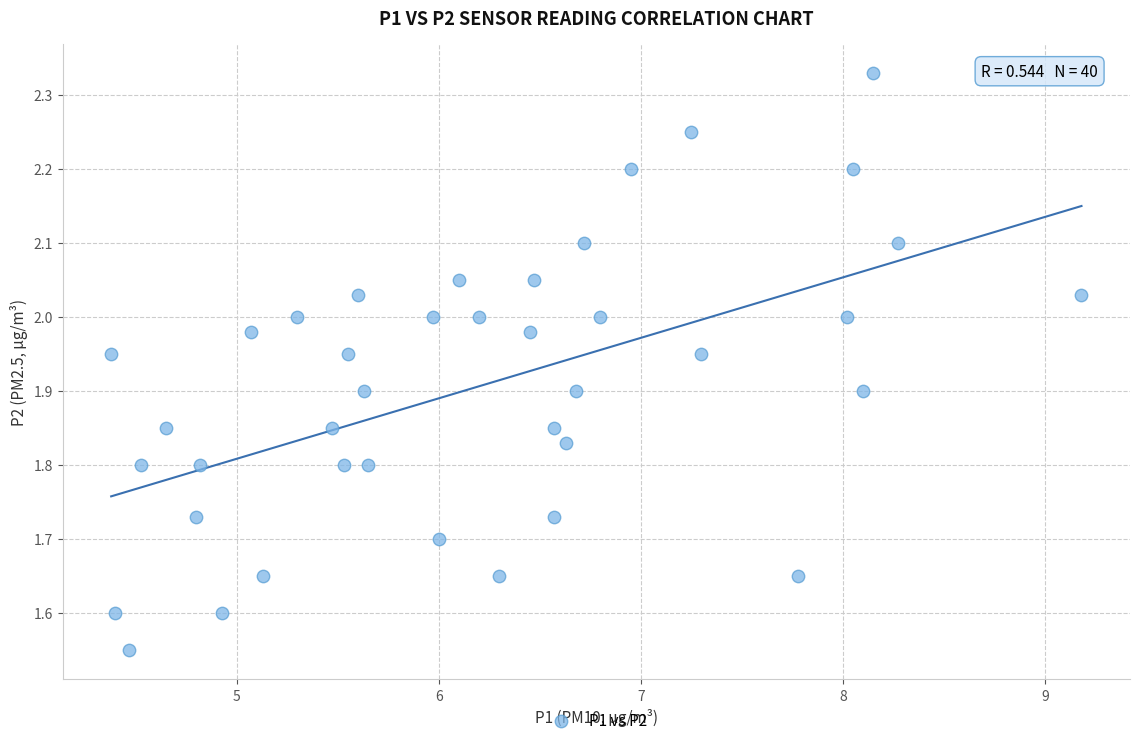

What is the range of X values (max minus min)?

4.8